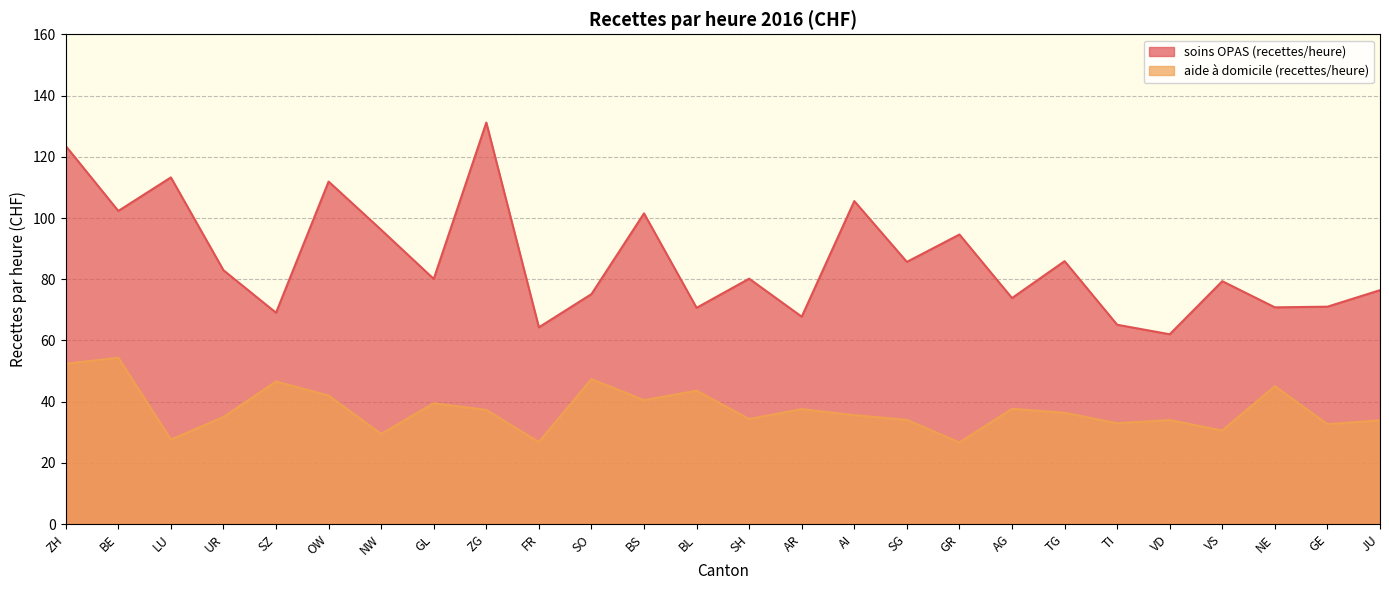

Reading left to right, what are all the values shown in this chart?

soins OPAS (recettes/heure): 123.5	102.3	113.3	82.9	69.1	111.9	96.1	80.1	131.2	64.3	75.1	101.5	70.7	80.2	67.8	105.5	85.7	94.6	73.9	85.9	65.1	62.0	79.4	70.8	71.0	76.4
aide à domicile (recettes/heure): 52.4	54.4	27.6	35.0	46.6	42.0	29.5	39.5	37.3	26.8	47.4	40.5	43.6	34.4	37.6	35.6	34.1	26.7	37.7	36.4	33.0	34.0	30.6	45.1	32.7	33.9